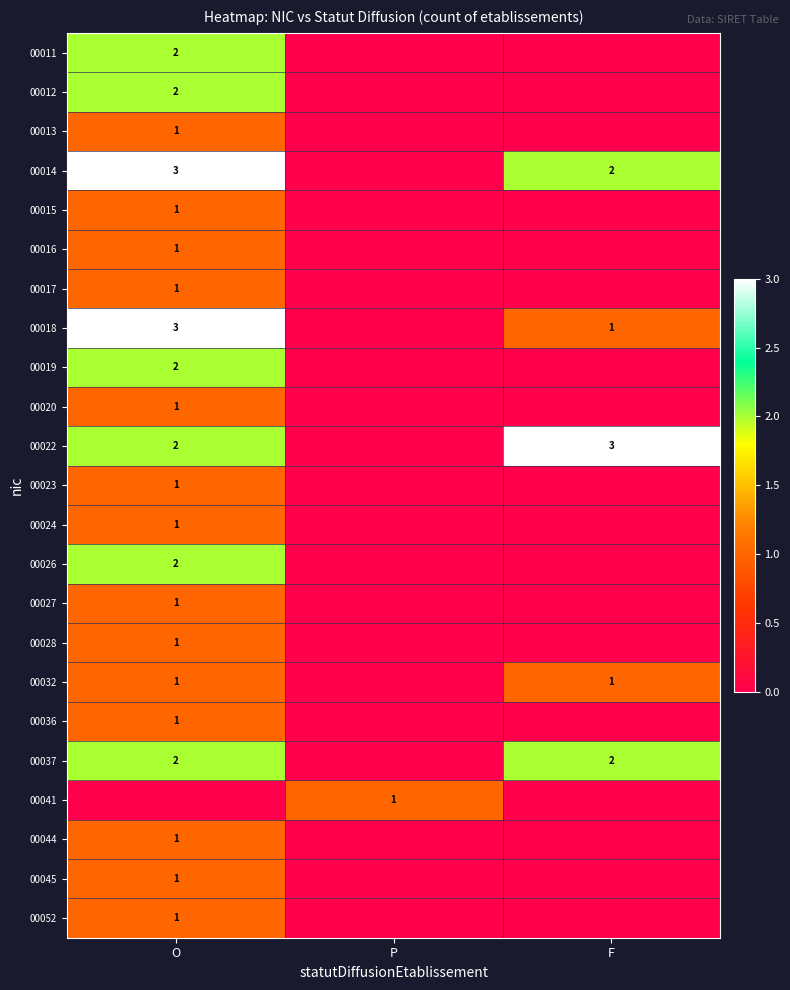

Is it true that 00023 equals 1 at O?

True